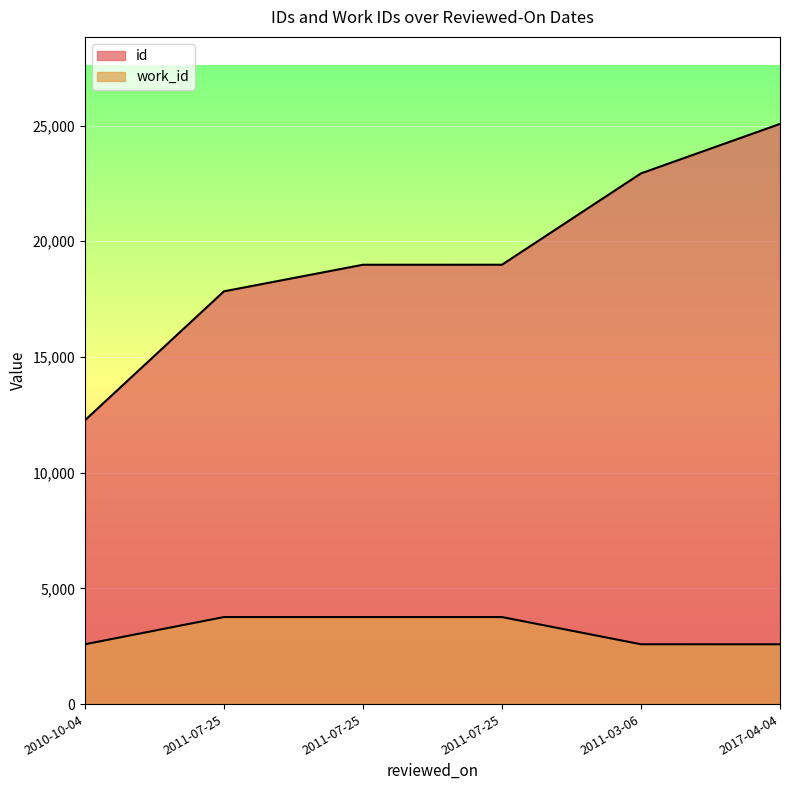

Count the number of categories in the chart.

6